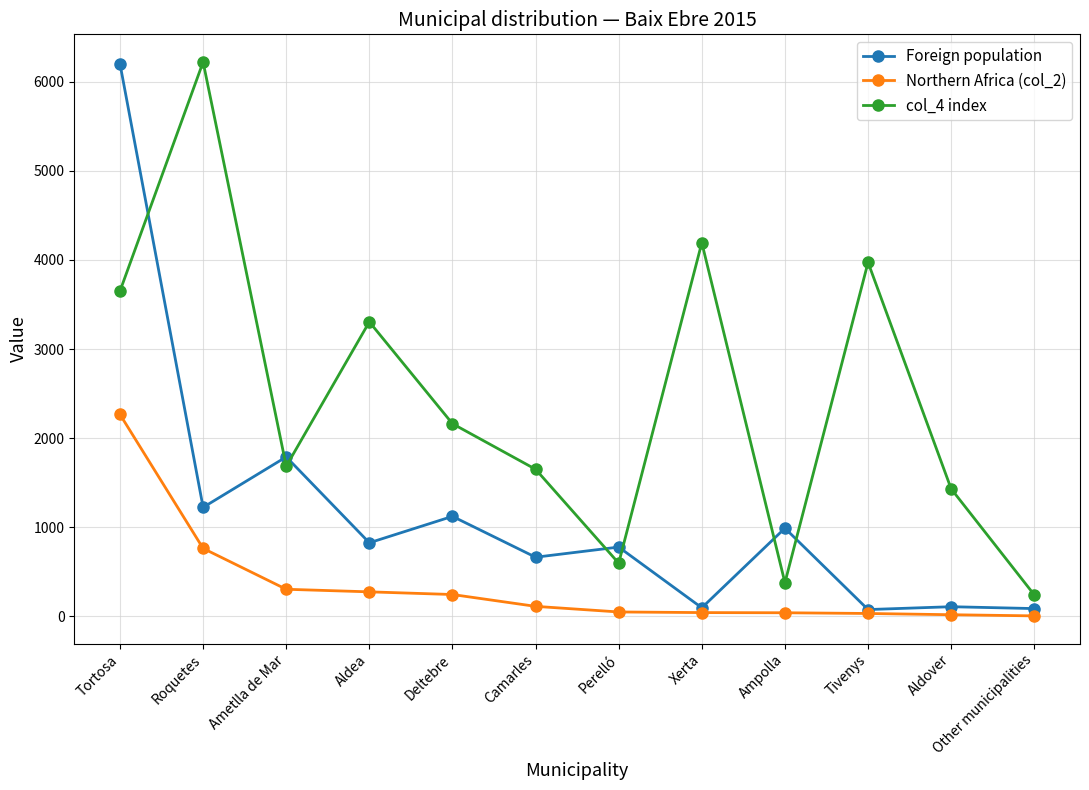

At which category does col_4 index reach its first local peak?

Roquetes